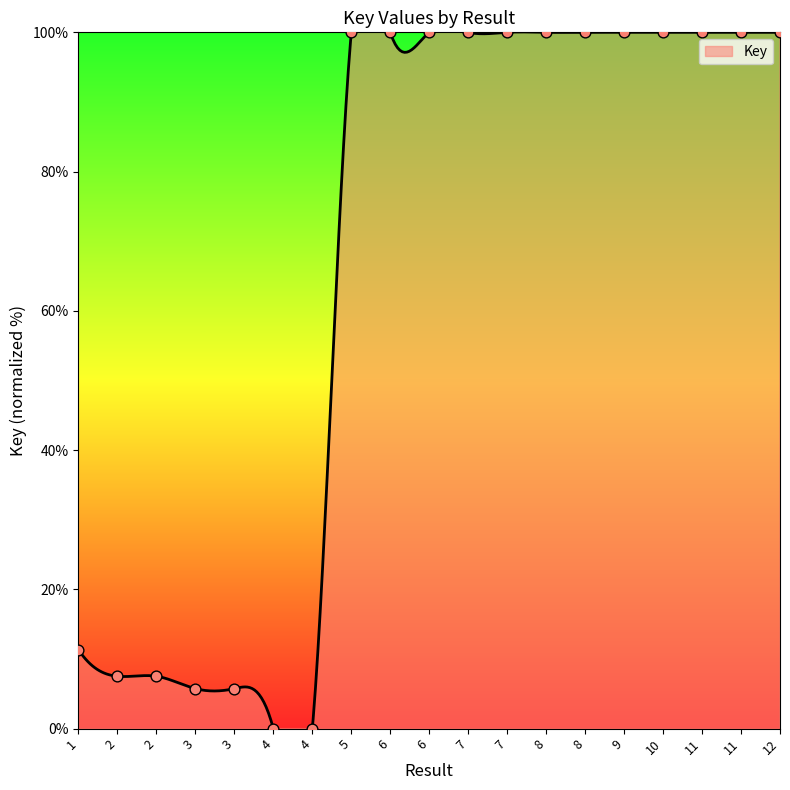

What is the change in value from 4 to 11?

+100.0